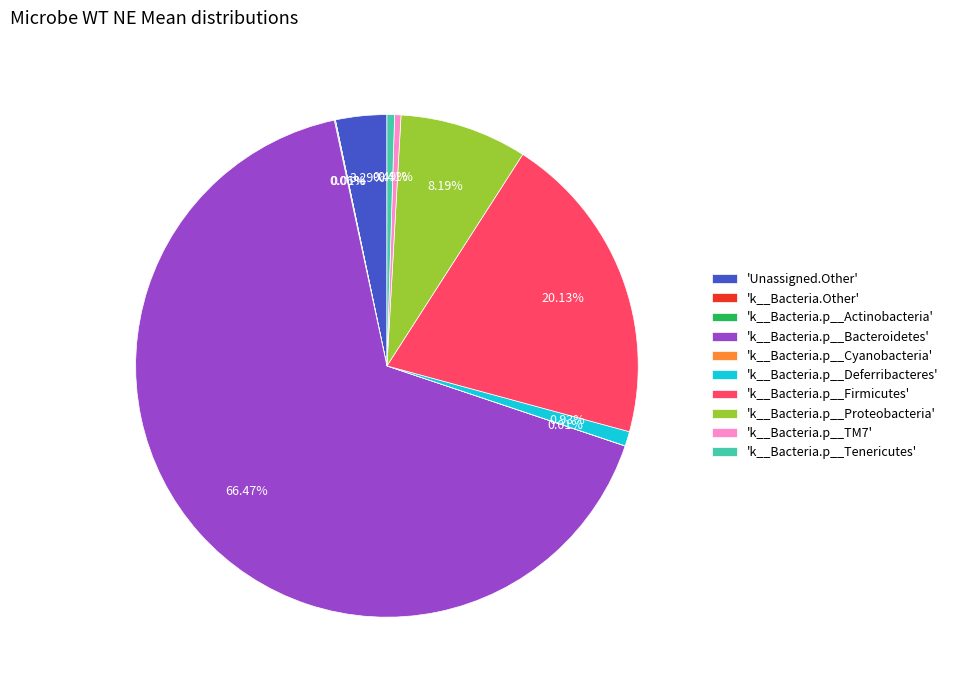

What is the largest slice in the pie chart?

'k__Bacteria.p__Bacteroidetes'